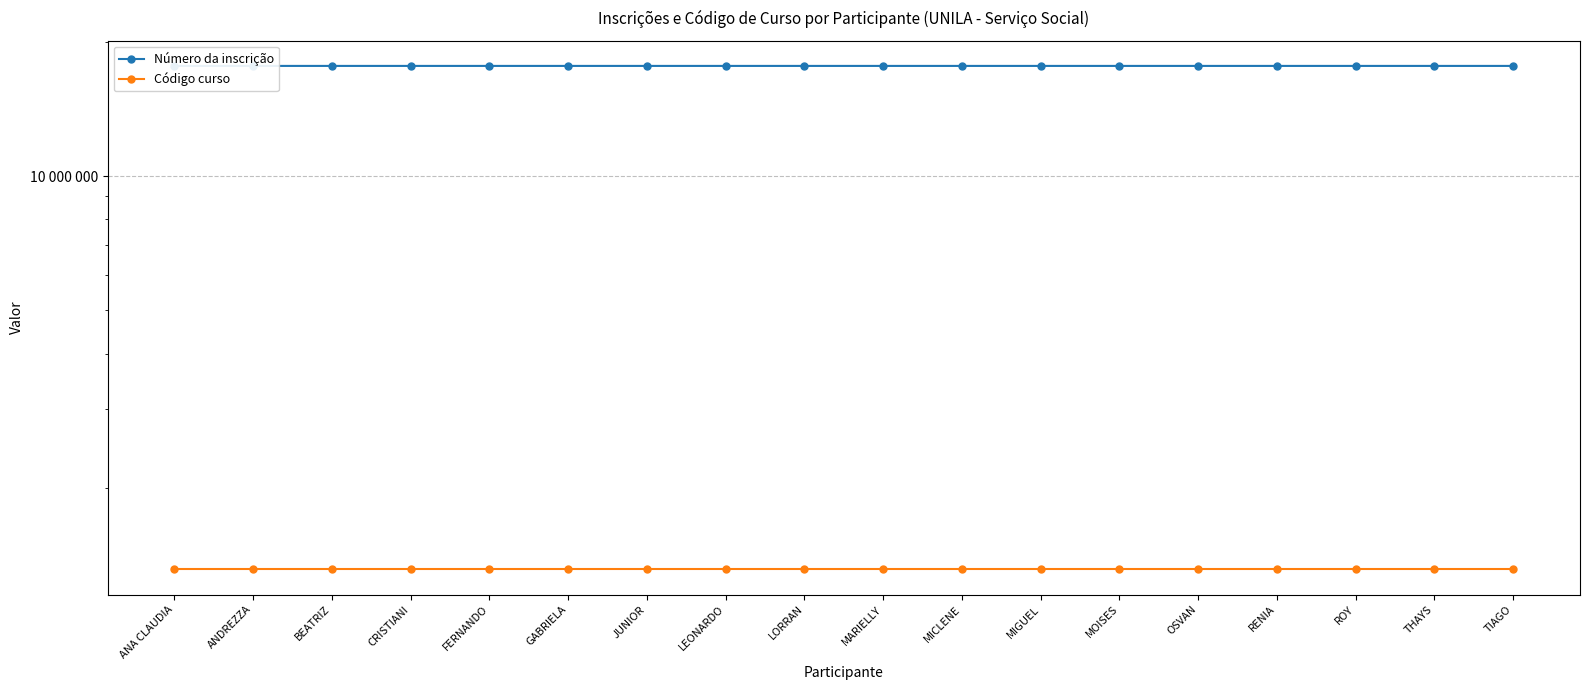

How many distinct data groups are displayed?

2